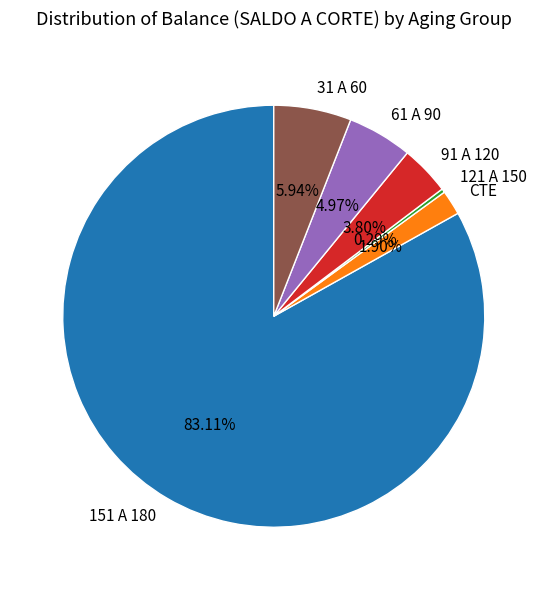

How many slices are in this pie chart?

6